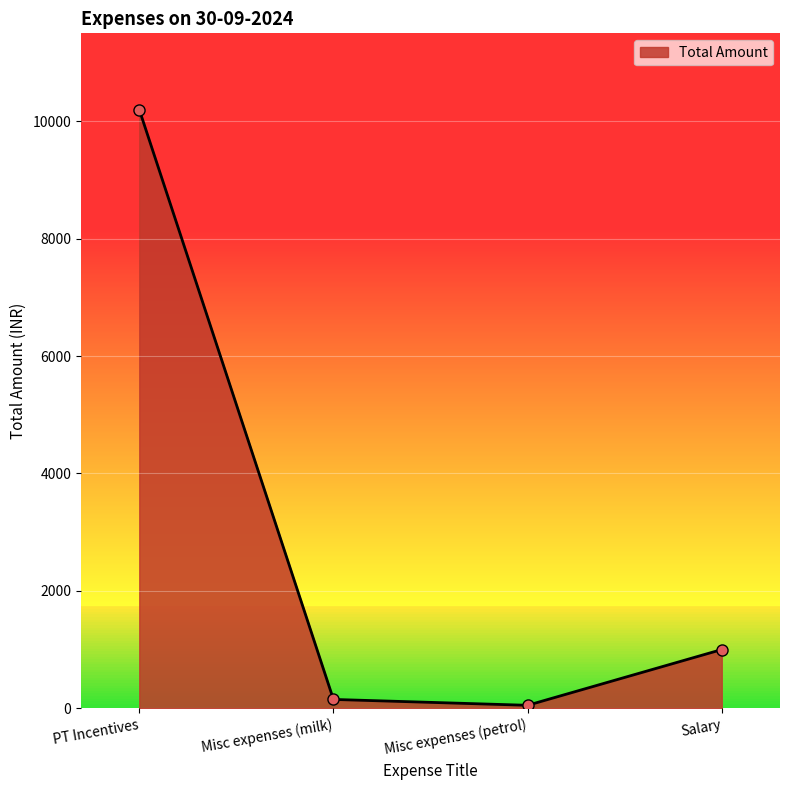

Is it true that the value at Misc expenses (petrol) is 50?

True